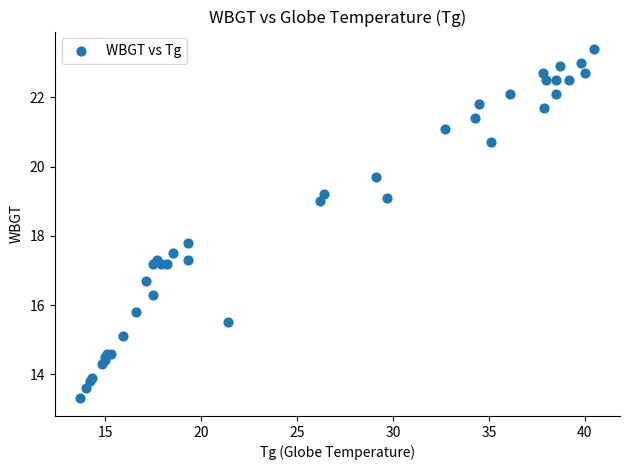

What Y value in the scatter plot is closest to 18?

17.8